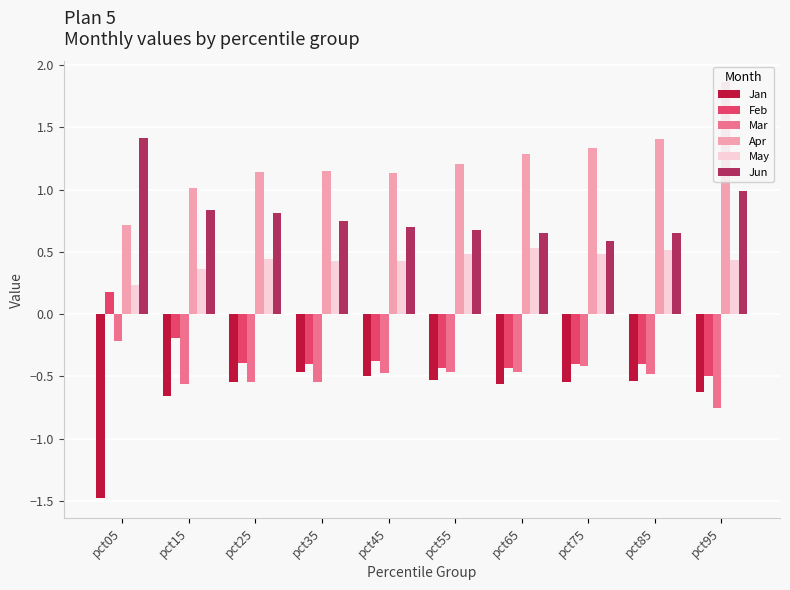

What are all the series names shown in the legend?

Jan, Feb, Mar, Apr, May, Jun